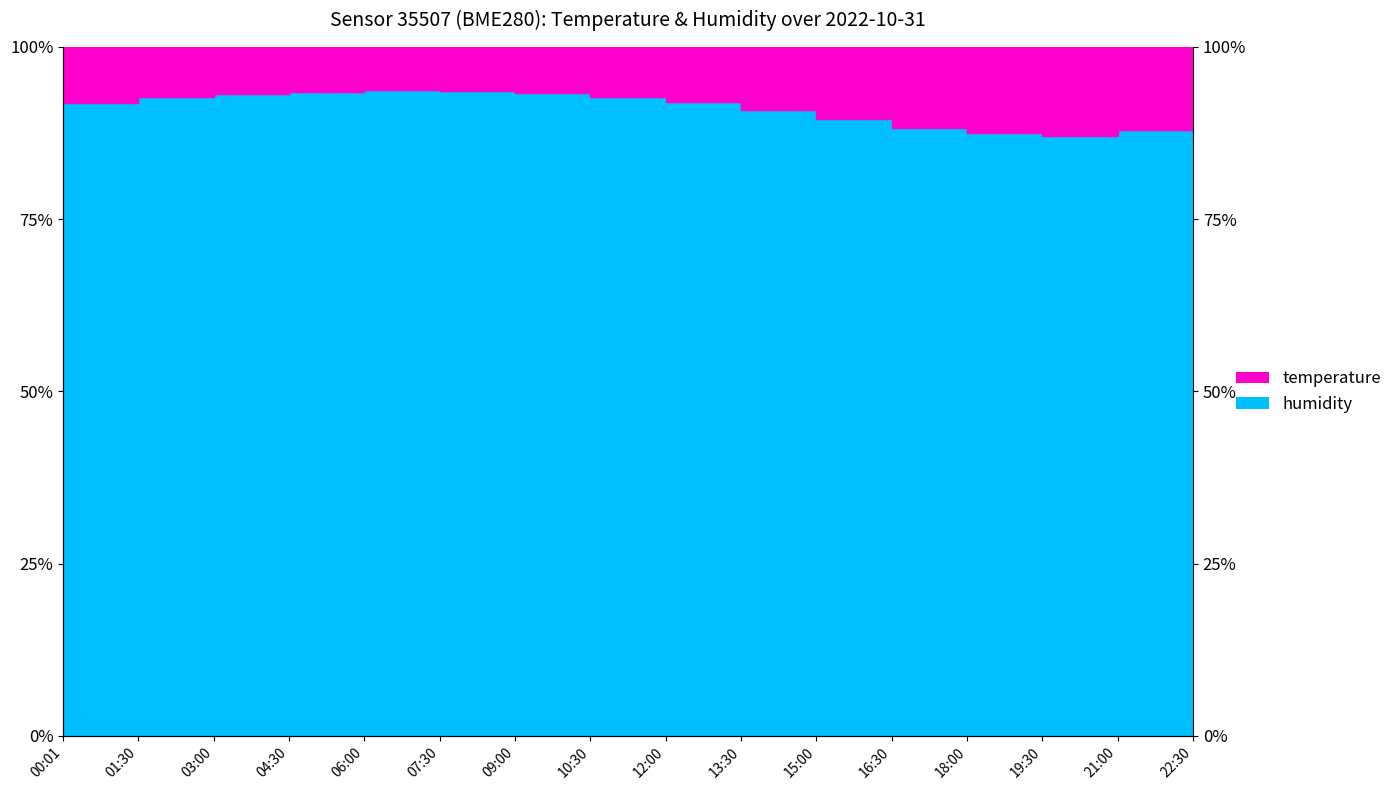

How many data points does each series have?

16